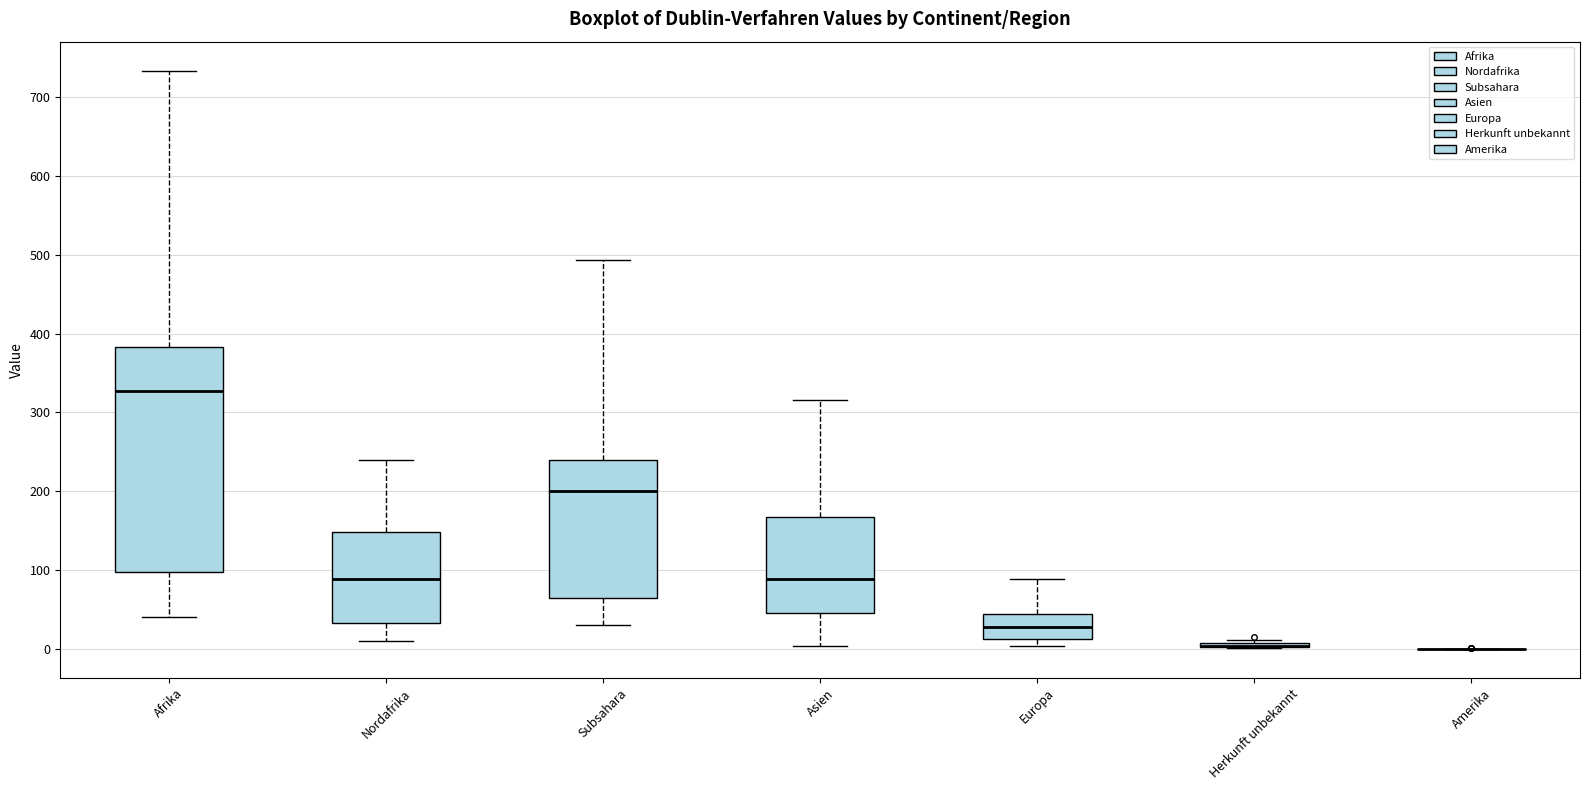

Which box is the tallest, from its lower edge to its upper edge?

Afrika